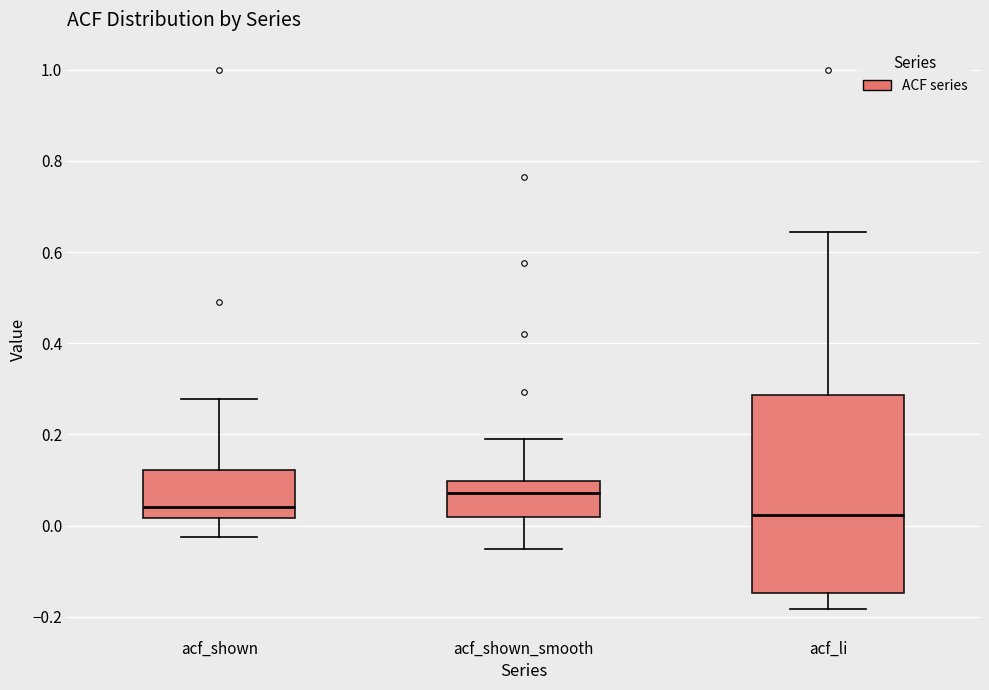

Where is the upper edge of the box for acf_shown_smooth on the y-axis? The values are not printed on the chart, so give them approximately, as read against the axis.

0.10